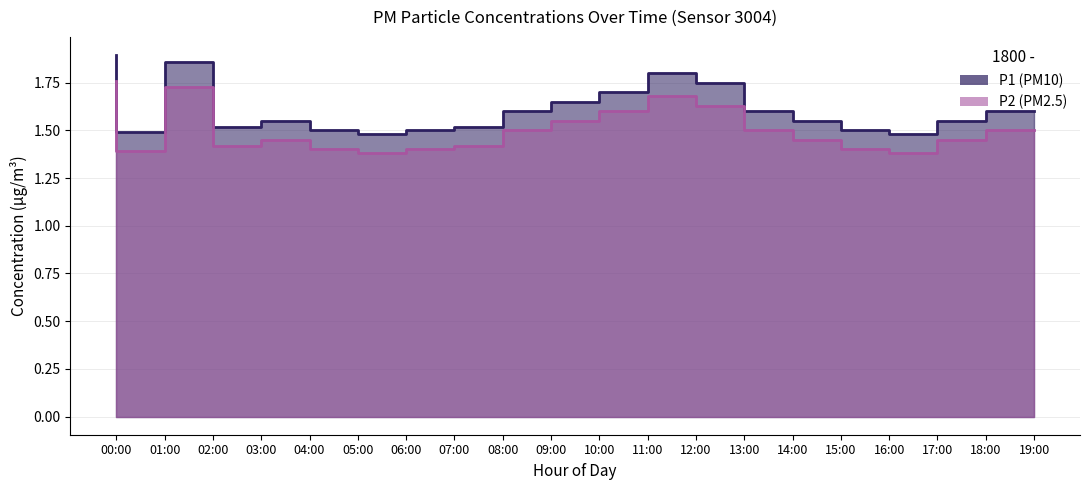

Where is the first local maximum for P2?

02:00